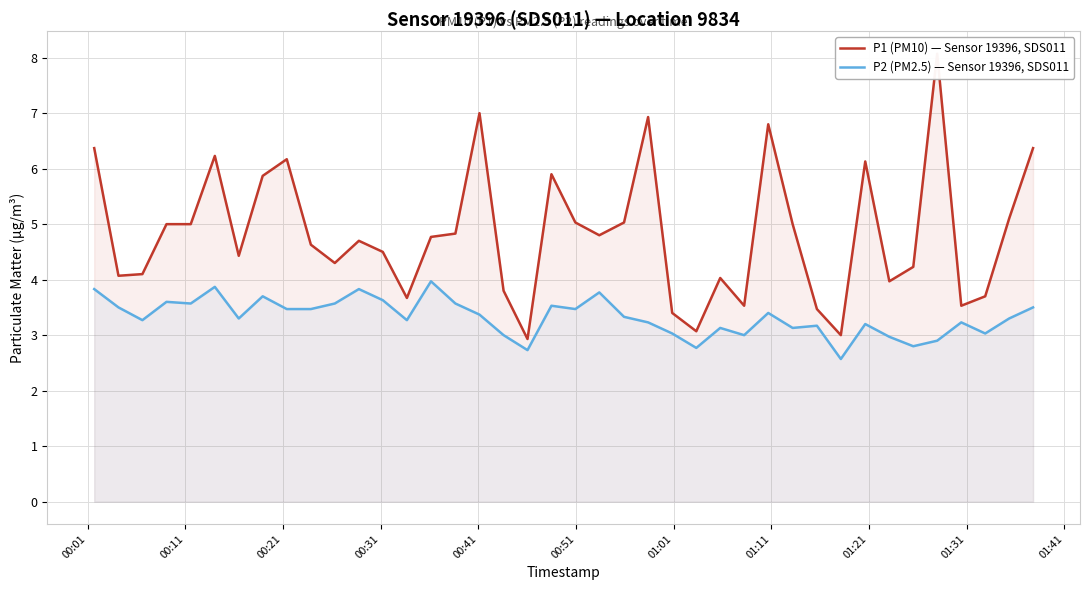

What is the lowest value of the P2 (PM2.5) — Sensor 19396, SDS011 series?

2.6